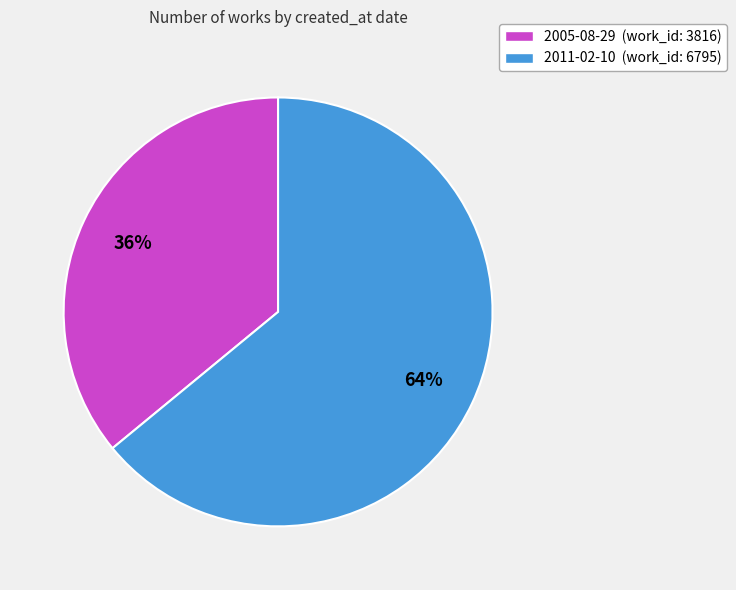

The 2005-08-29 slice represents 36% of the pie. True or false?

True